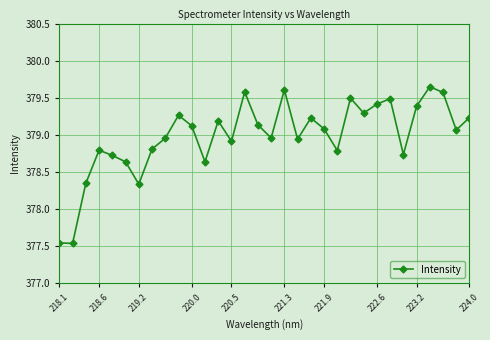

Does the chart display data point markers on the line(s)?

Yes